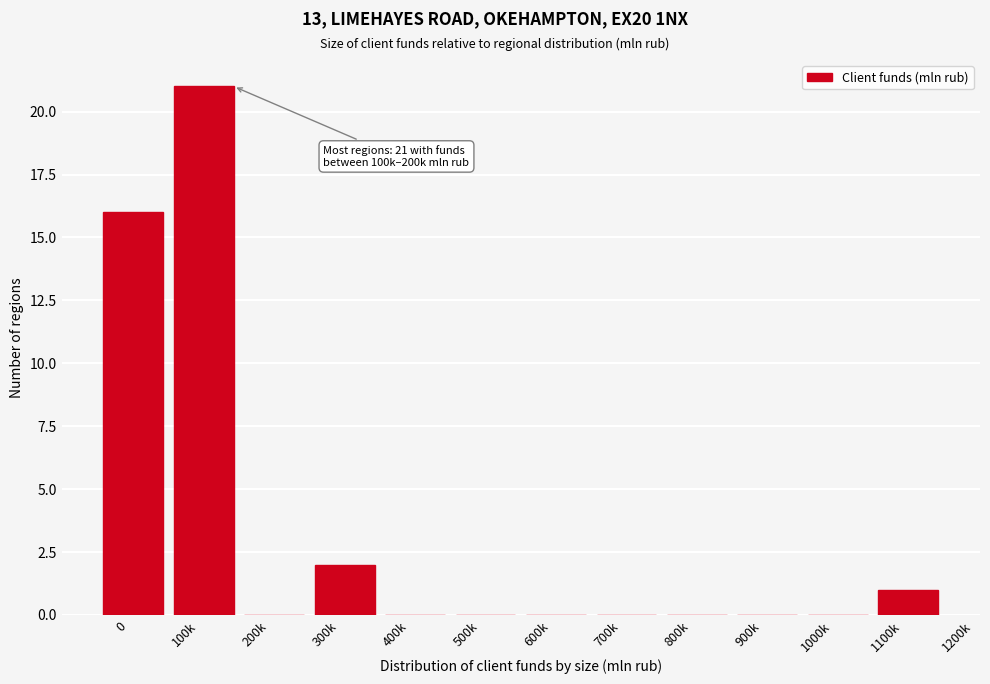

Reading left to right, transcribe all the data shown in this chart.

0=16	100k=21	200k=0	300k=2	400k=0	500k=0	600k=0	700k=0	800k=0	900k=0	1000k=0	1100k=1